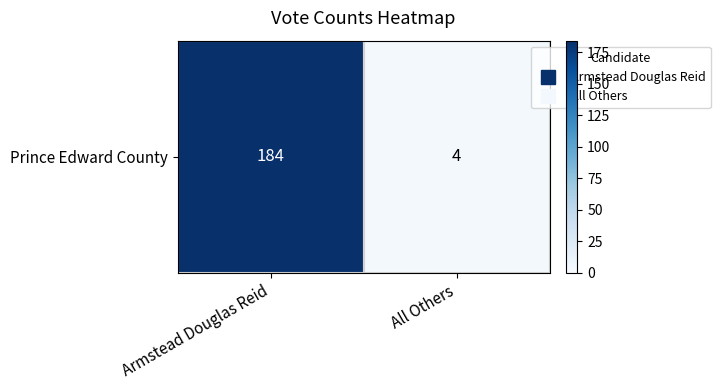

What is the change in value from Armstead Douglas Reid to All Others?

-180